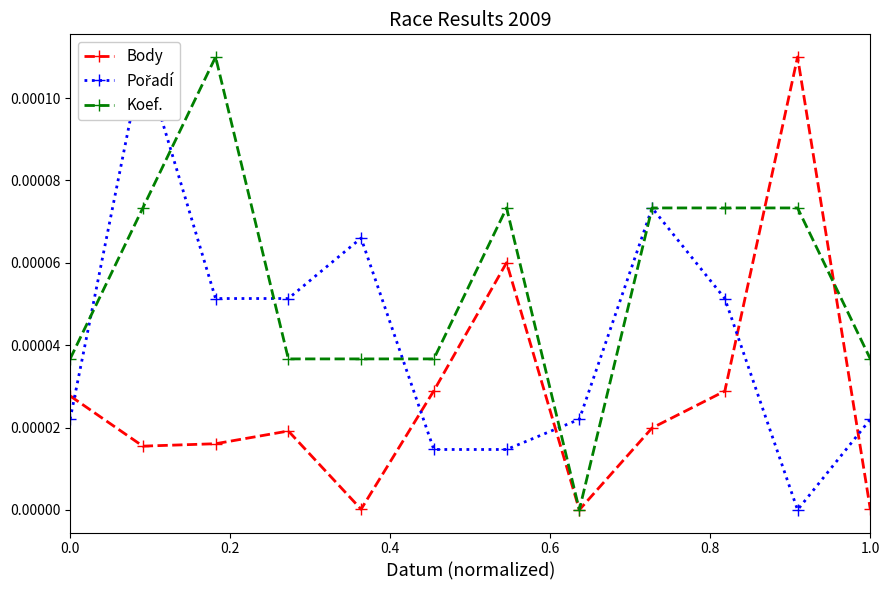

True or false: Body has more than 0 points higher than both neighbors.

True